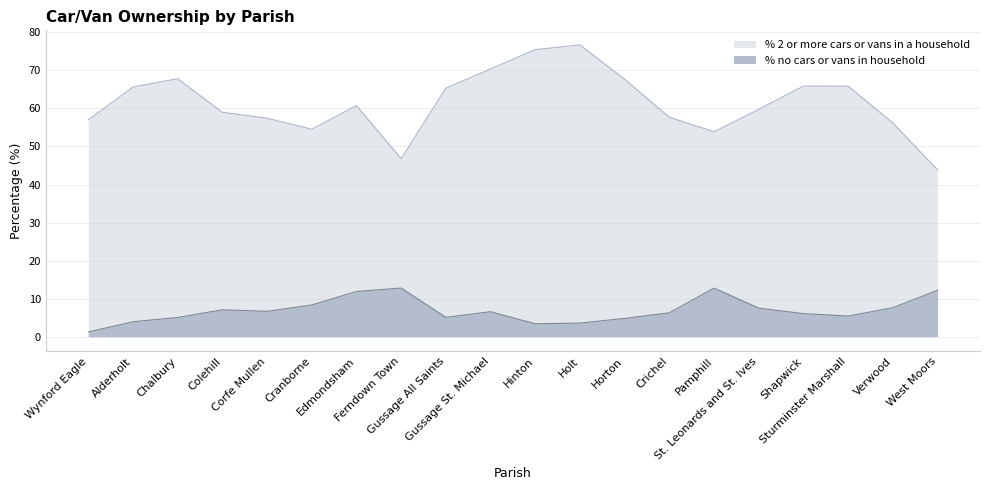

Where is % 2 or more cars or vans in a household nearest to the value 60?

St. Leonards and St. Ives